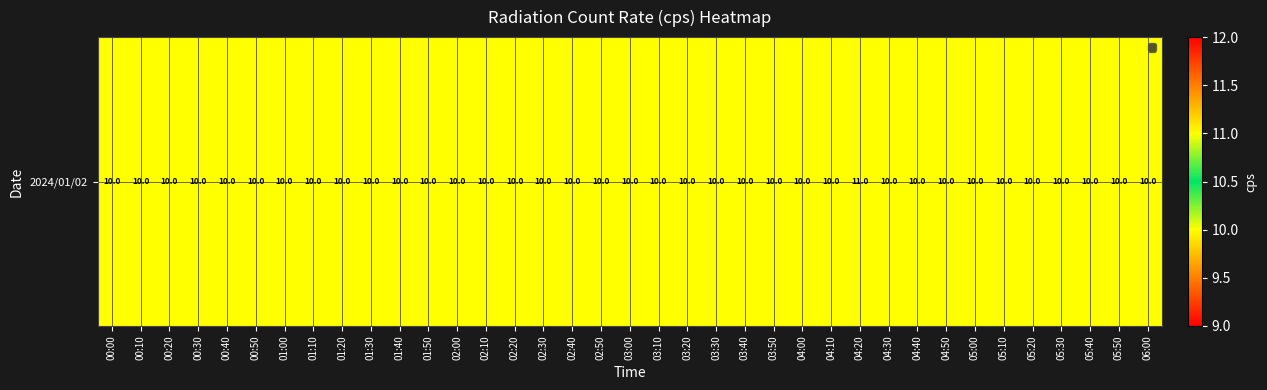

How many distinct data groups are displayed?

1